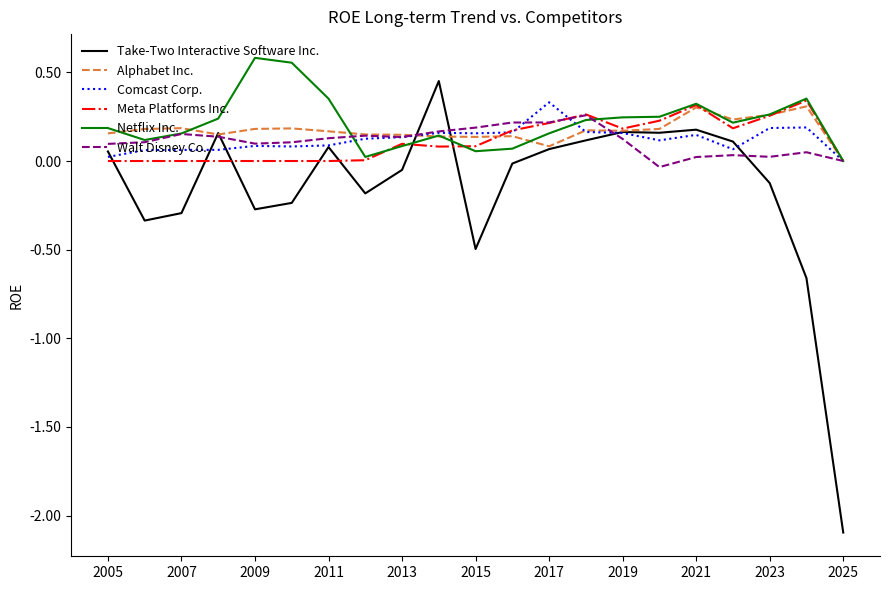

True or false: Take-Two Interactive Software Inc. and Netflix Inc. intersect in this chart.

True